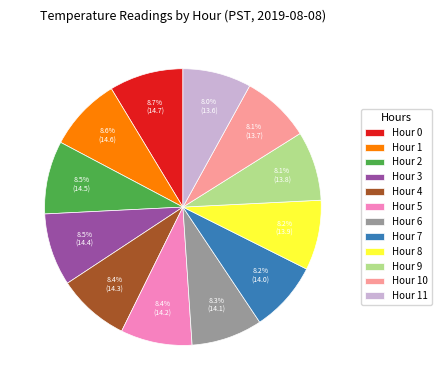

To the nearest percent, what portion does Hour 10 represent?

8%